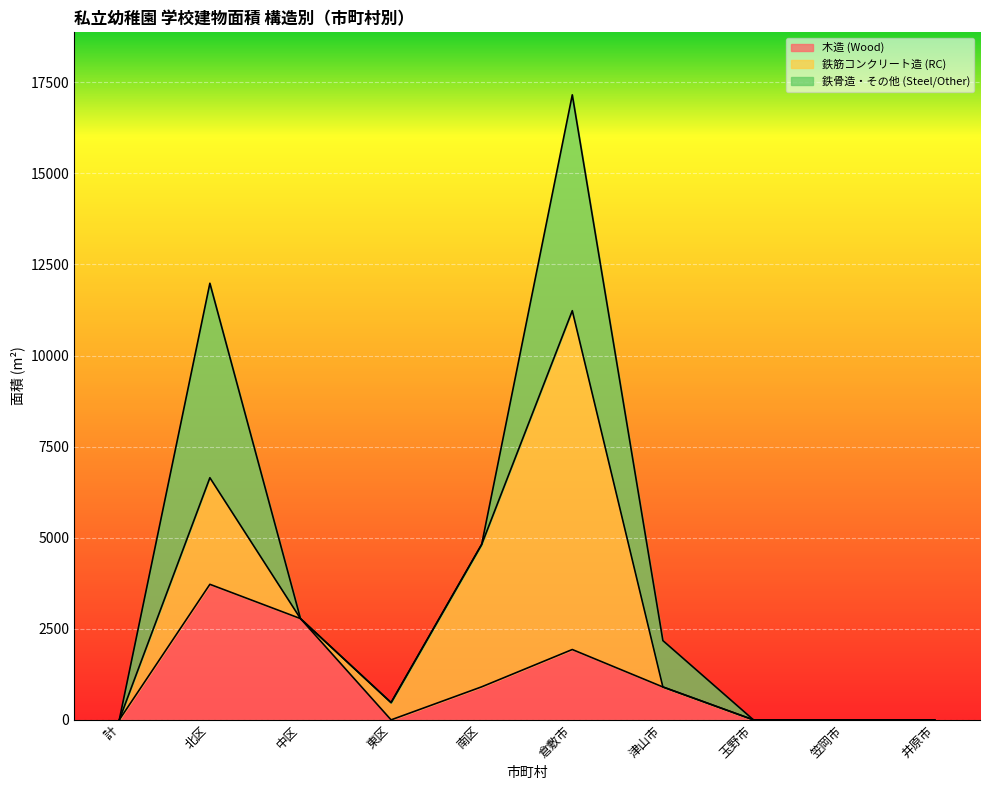

Which series ends up on top after the final intersection of 鉄骨造・その他 (Steel/Other) and 木造 (Wood)?

鉄骨造・その他 (Steel/Other)